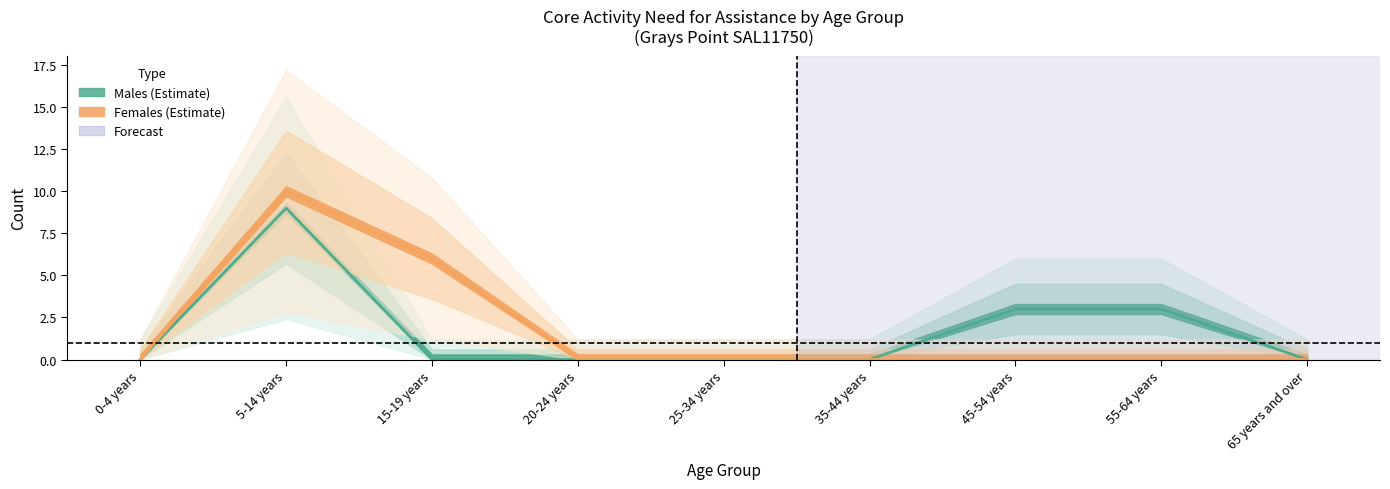

Where is Males - Does not have need line nearest to the value 4?

45-54 years